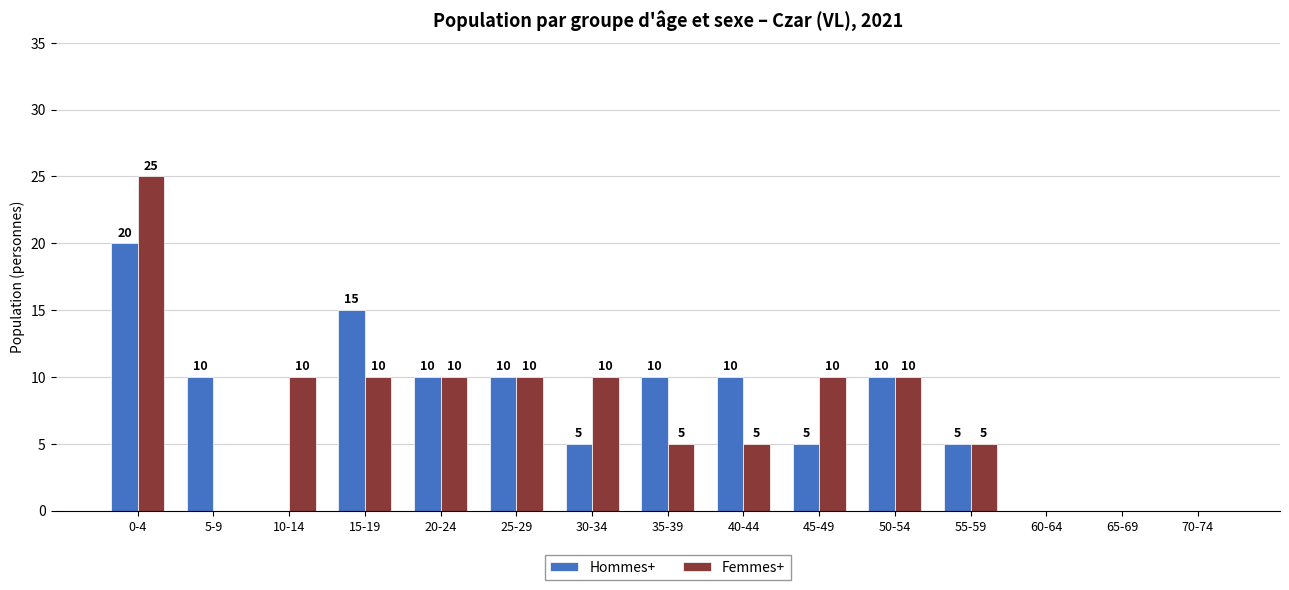

Is it true that Femmes+ equals 25 at 0-4?

True